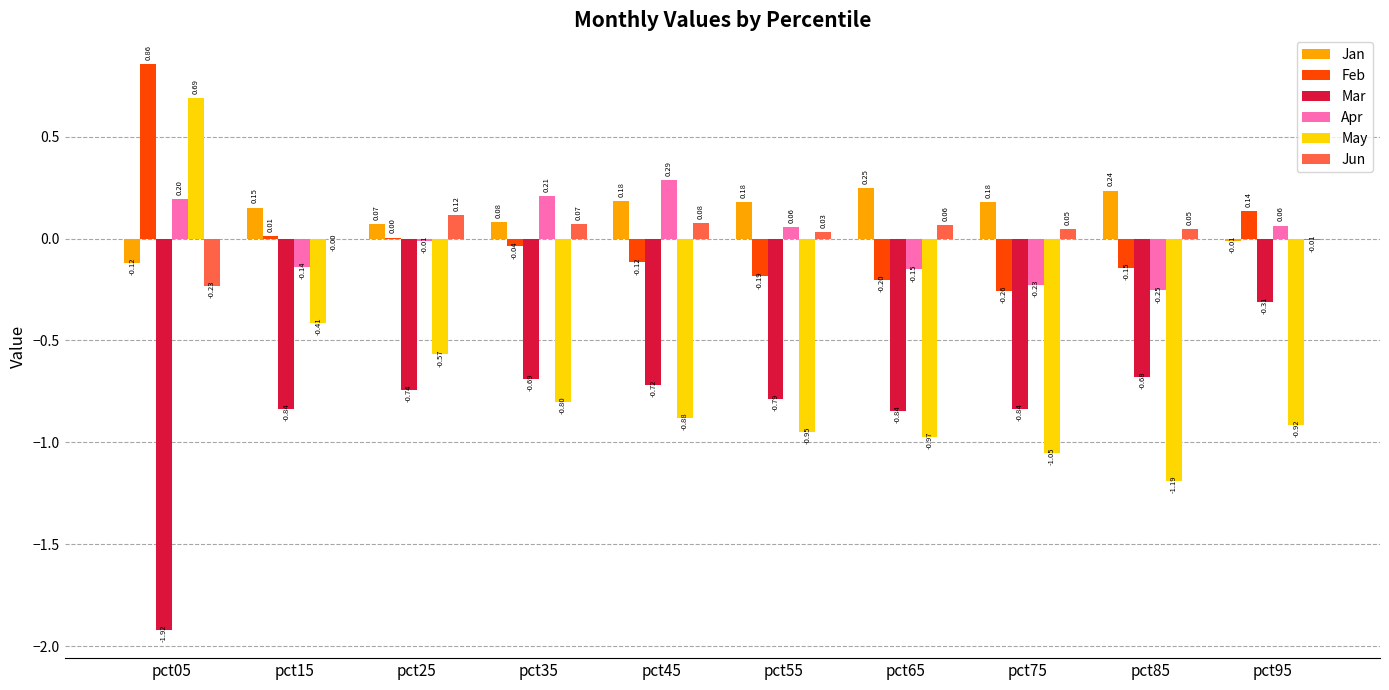

What is the difference between the Jan values at pct95 and pct75?

0.2